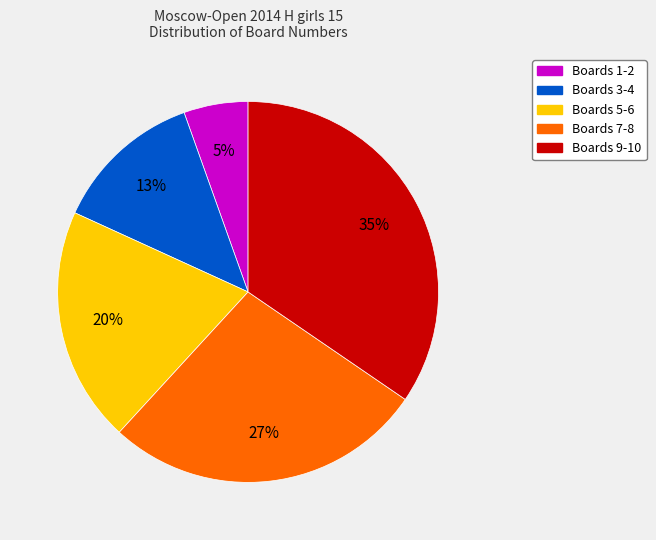

To the nearest percent, what is the average slice percentage?

20%